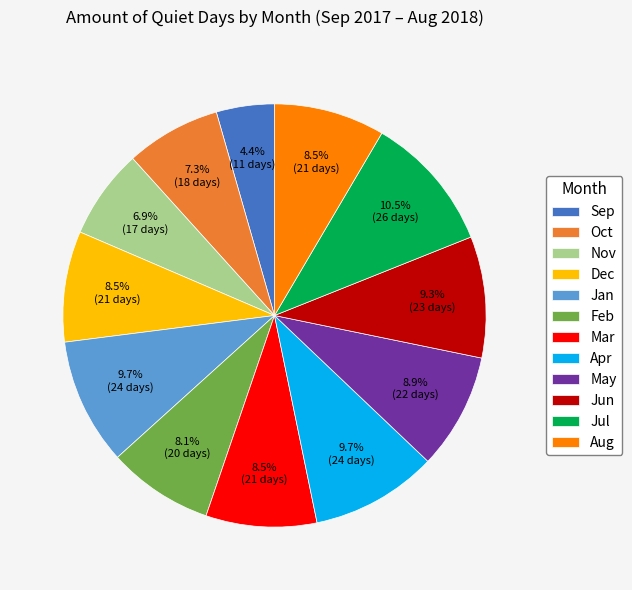

How many segments does this pie chart have?

12